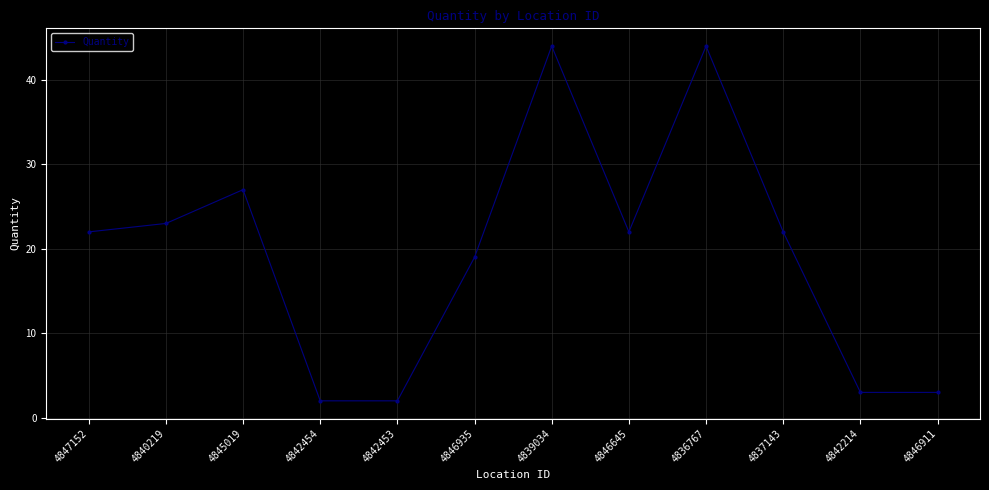

Where is the data nearest to the value 23?

4840219